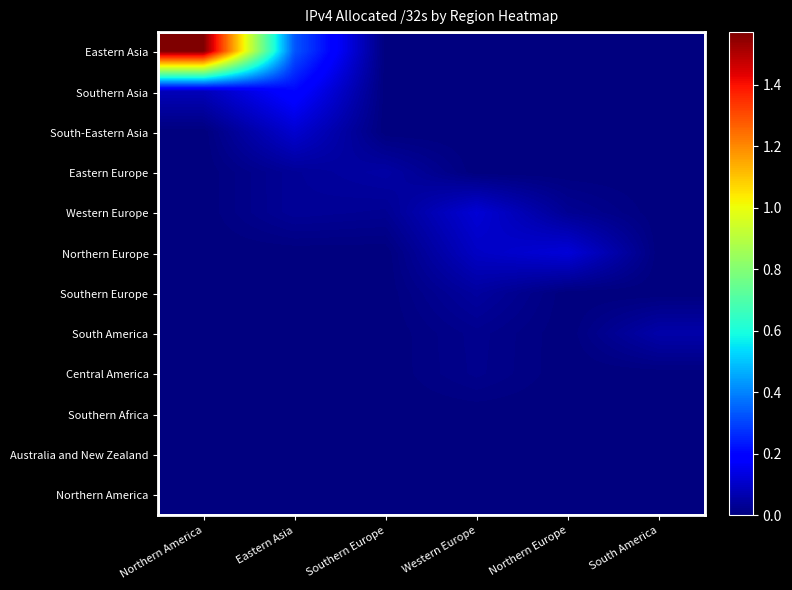

Which series has the largest range (max minus min)?

Eastern Asia